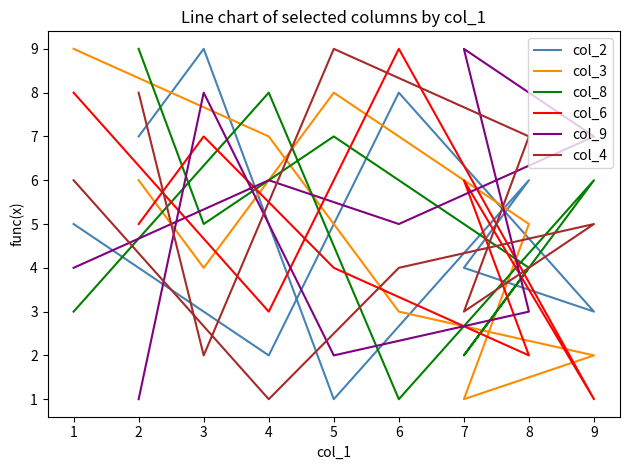

How many interior local peaks does the col_9 series have?

3